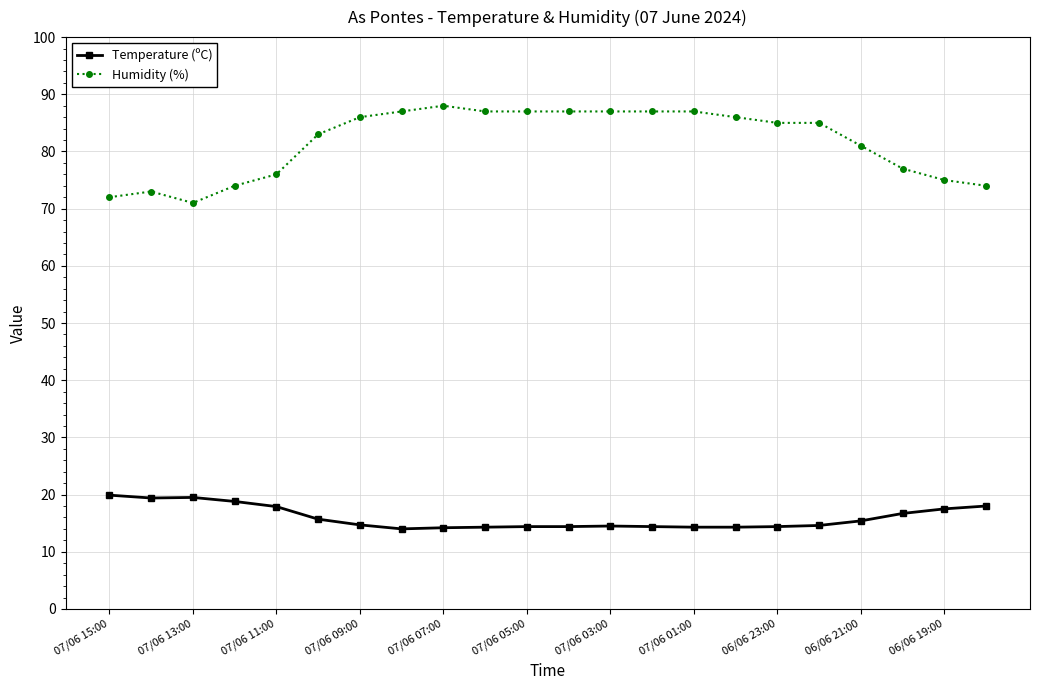

Which series has the widest spread of values?

Humidity (%)